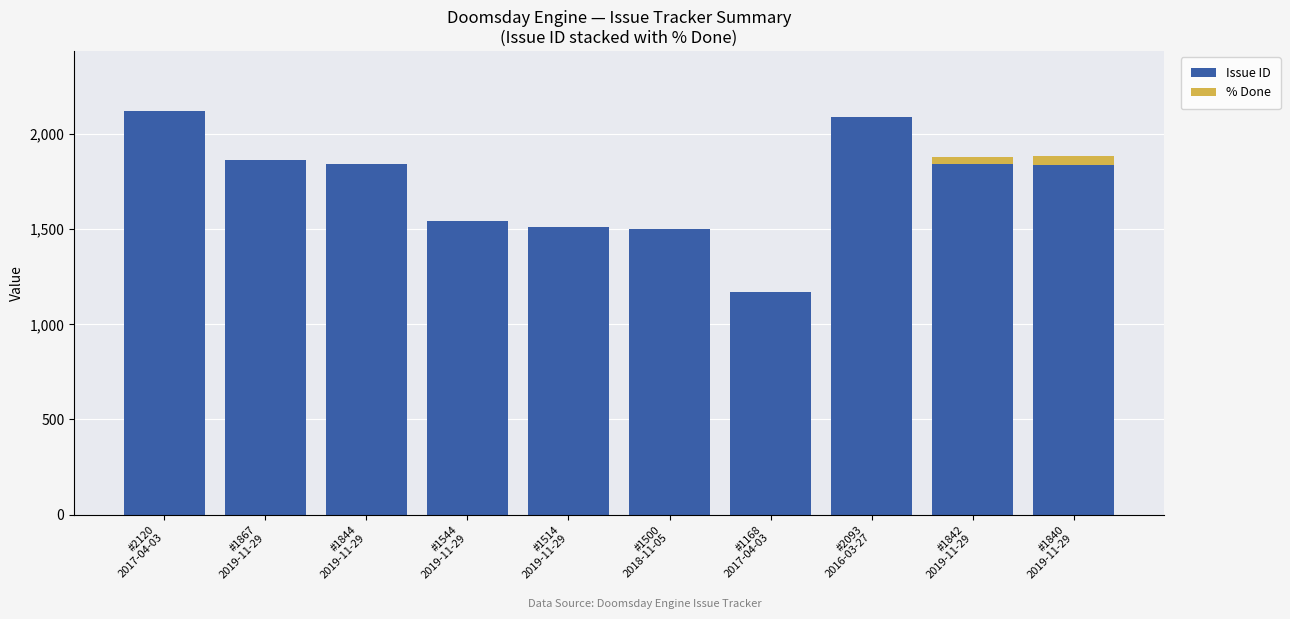

What is the highest value of the Issue ID series?

2120